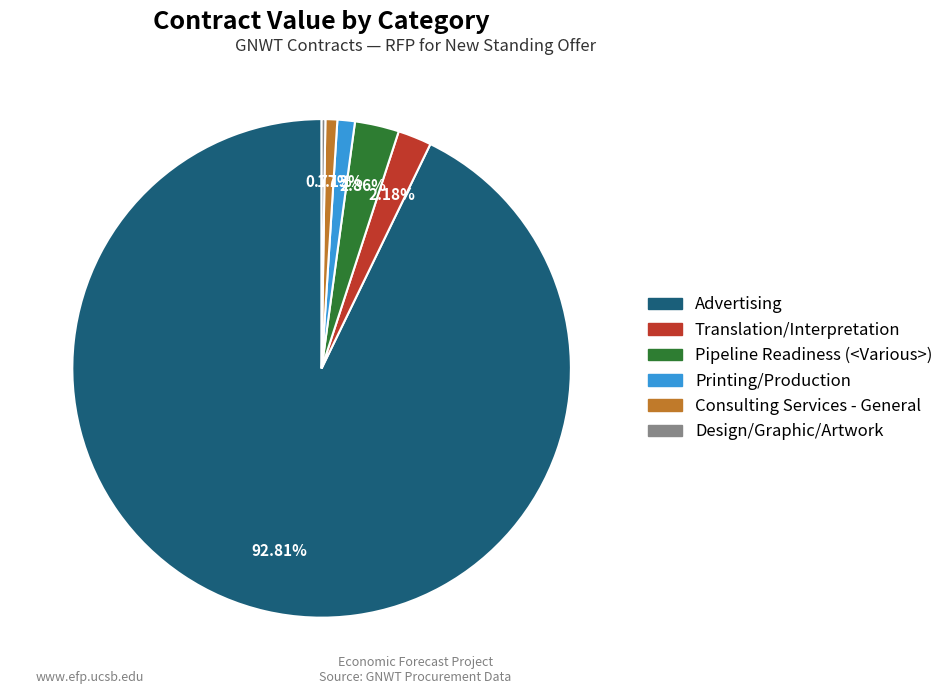

Is there any slice that represents more than half of the pie?

Yes